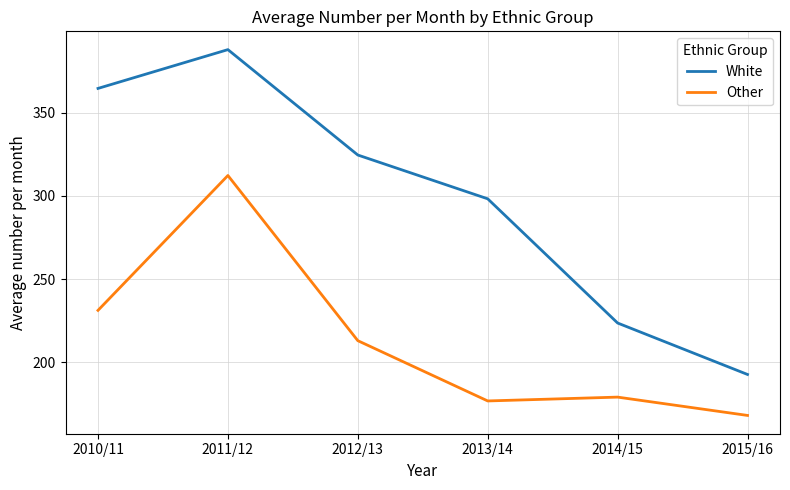

Reading left to right, extract all data points from this chart.

White: 364.6	387.9	324.6	298.3	223.7	192.8
Other: 231.3	312.3	213.1	176.9	179.2	168.2